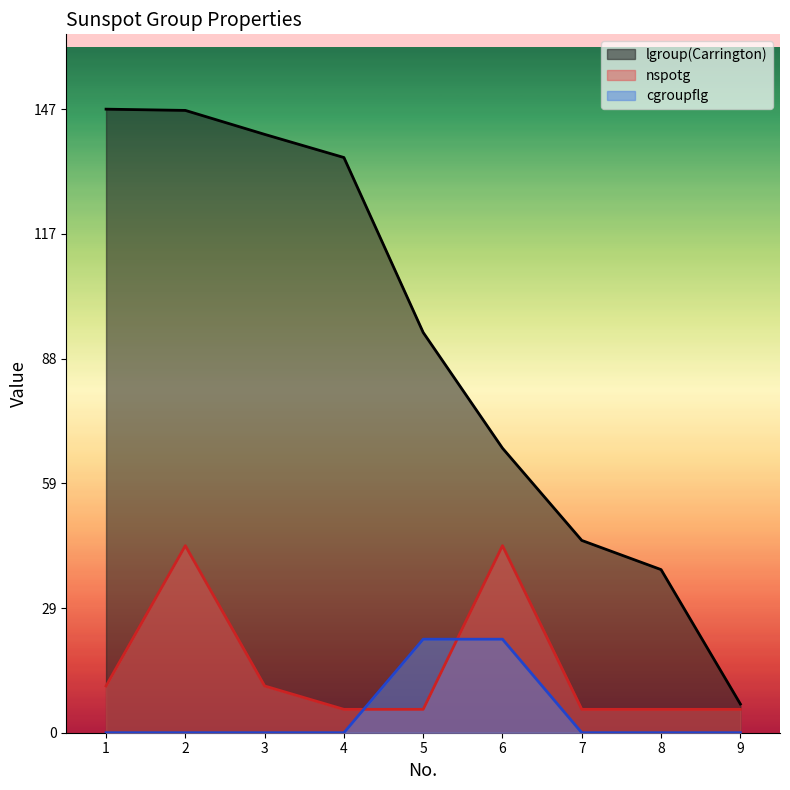

What is the difference between the maximum and minimum values in the cgroupflg series?

22.0